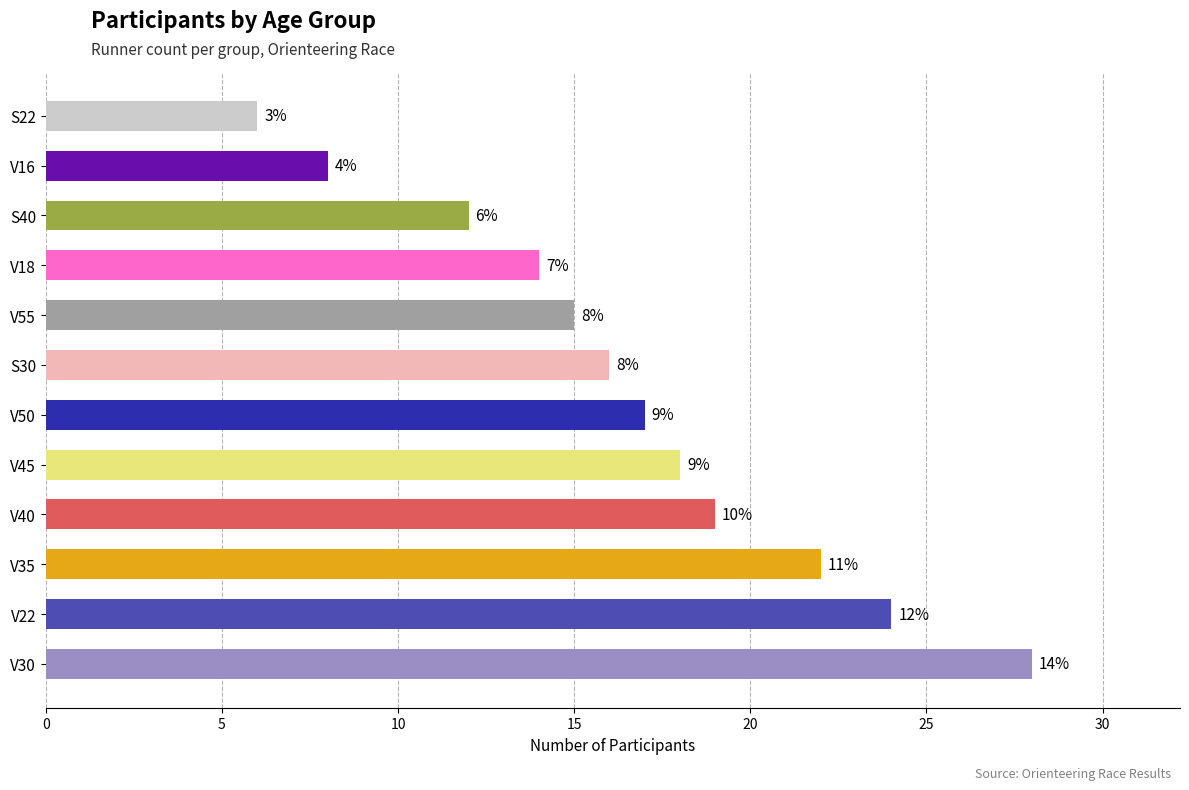

What is the difference between the maximum and second lowest values?

20